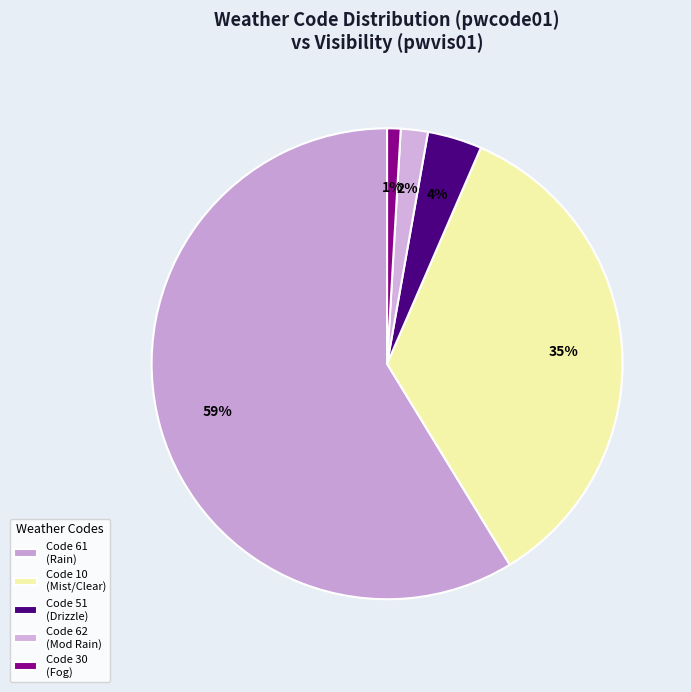

How many slices are in this pie chart?

5